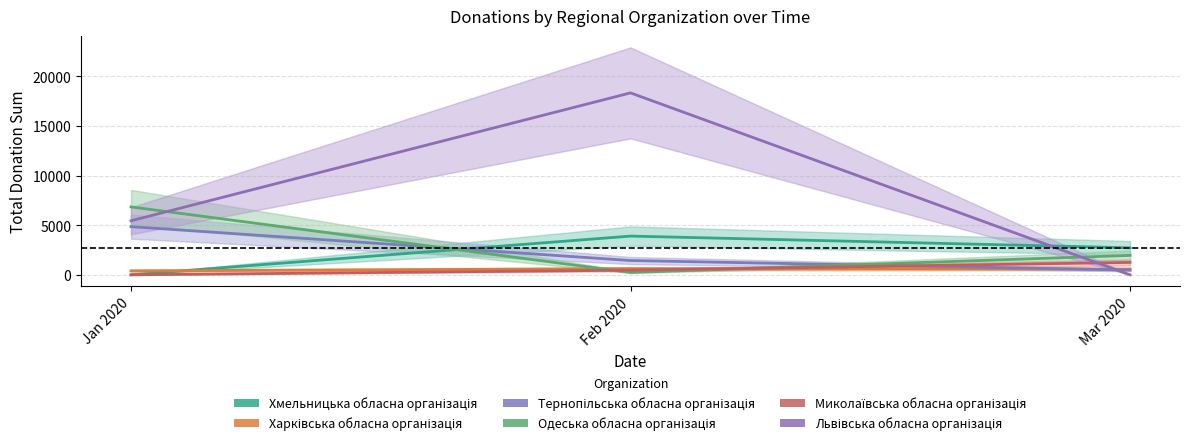

Reading left to right, transcribe all the data shown in this chart.

Хмельницька обласна організація: Jan 2020=0.0	Feb 2020=3900.0	Mar 2020=2720.0
Харківська обласна організація: Jan 2020=400.0	Feb 2020=620.0	Mar 2020=575.0
Тернопільська обласна організація: Jan 2020=4850.0	Feb 2020=1440.0	Mar 2020=480.0
Одеська обласна організація: Jan 2020=6840.0	Feb 2020=240.0	Mar 2020=1955.0
Миколаївська обласна організація: Jan 2020=0.0	Feb 2020=470.0	Mar 2020=1250.0
Львівська обласна організація: Jan 2020=5440.5	Feb 2020=18316.8	Mar 2020=0.0